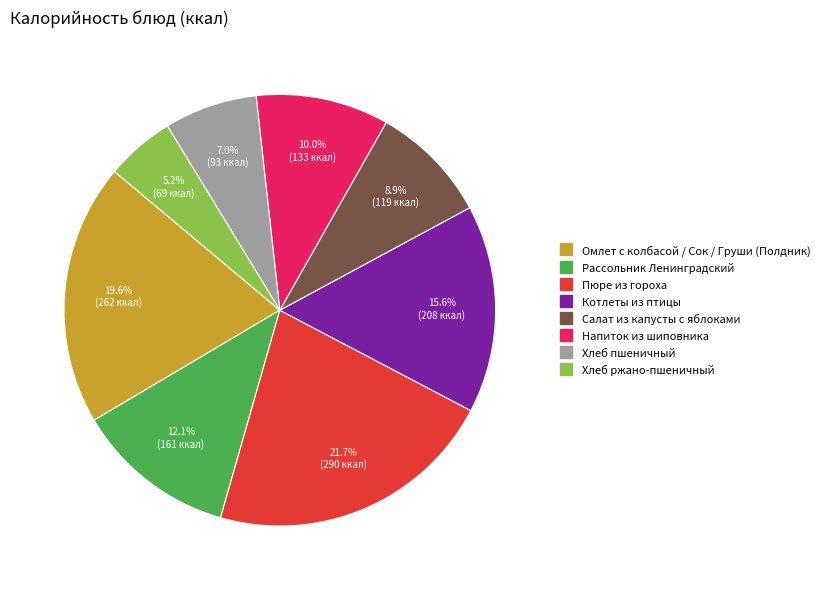

What percentage is the Котлеты из птицы slice, to the nearest percent?

16%